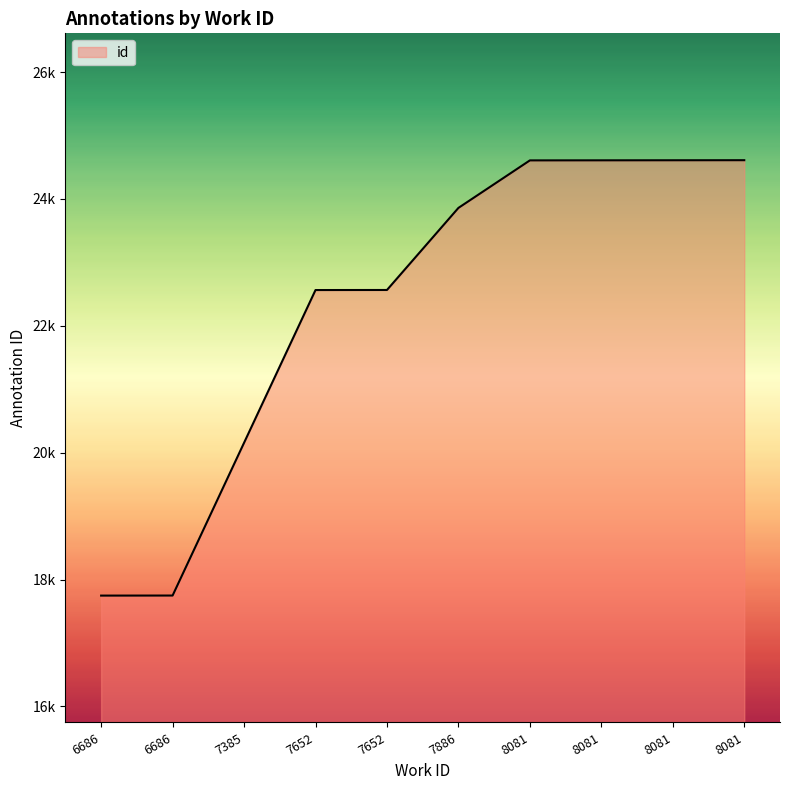

Is this an area chart (filled region under the line)?

Yes